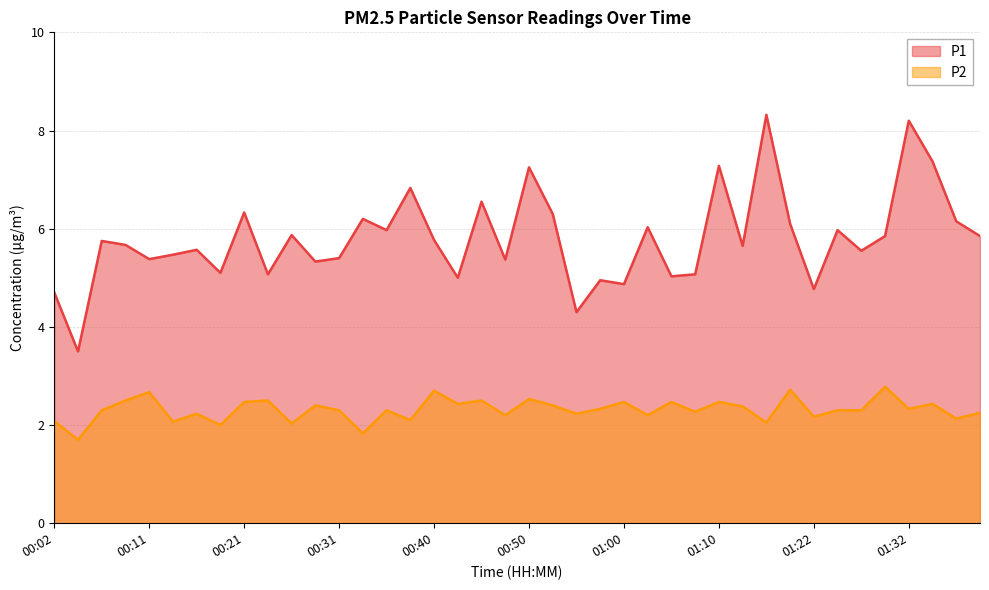

Is it true that P1 equals 4.9 at 01:10?

False